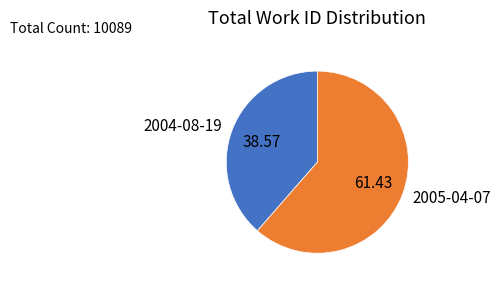

Do 2004-08-19 and 2005-04-07 together represent more than half of the pie?

Yes